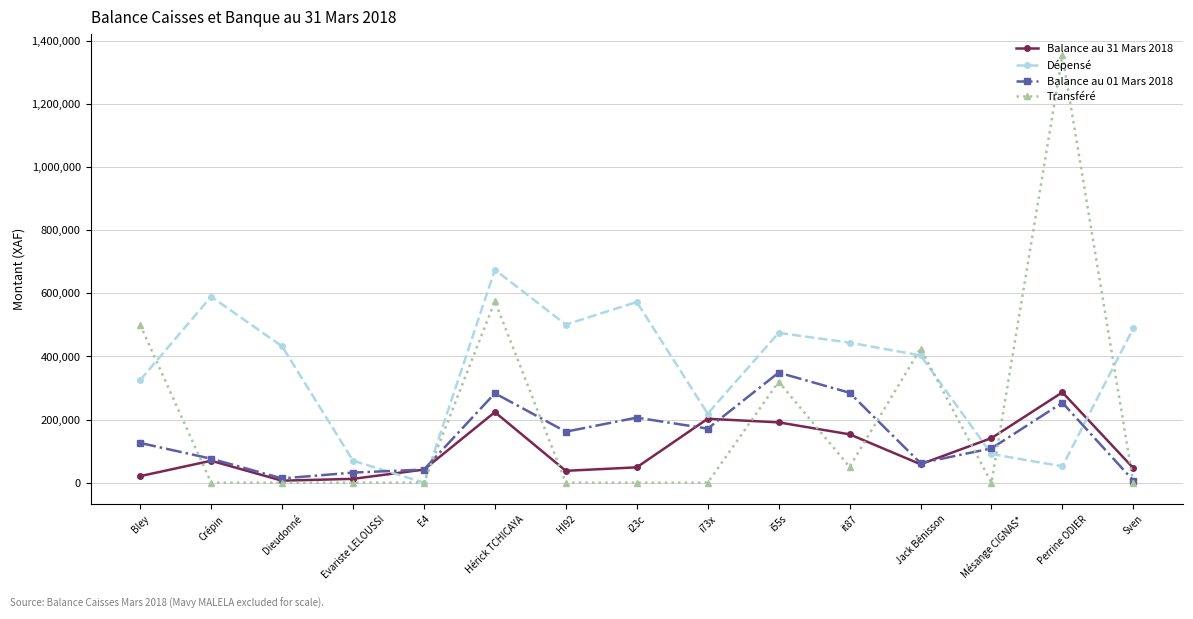

Which category has the highest value across all series?

Perrine ODIER